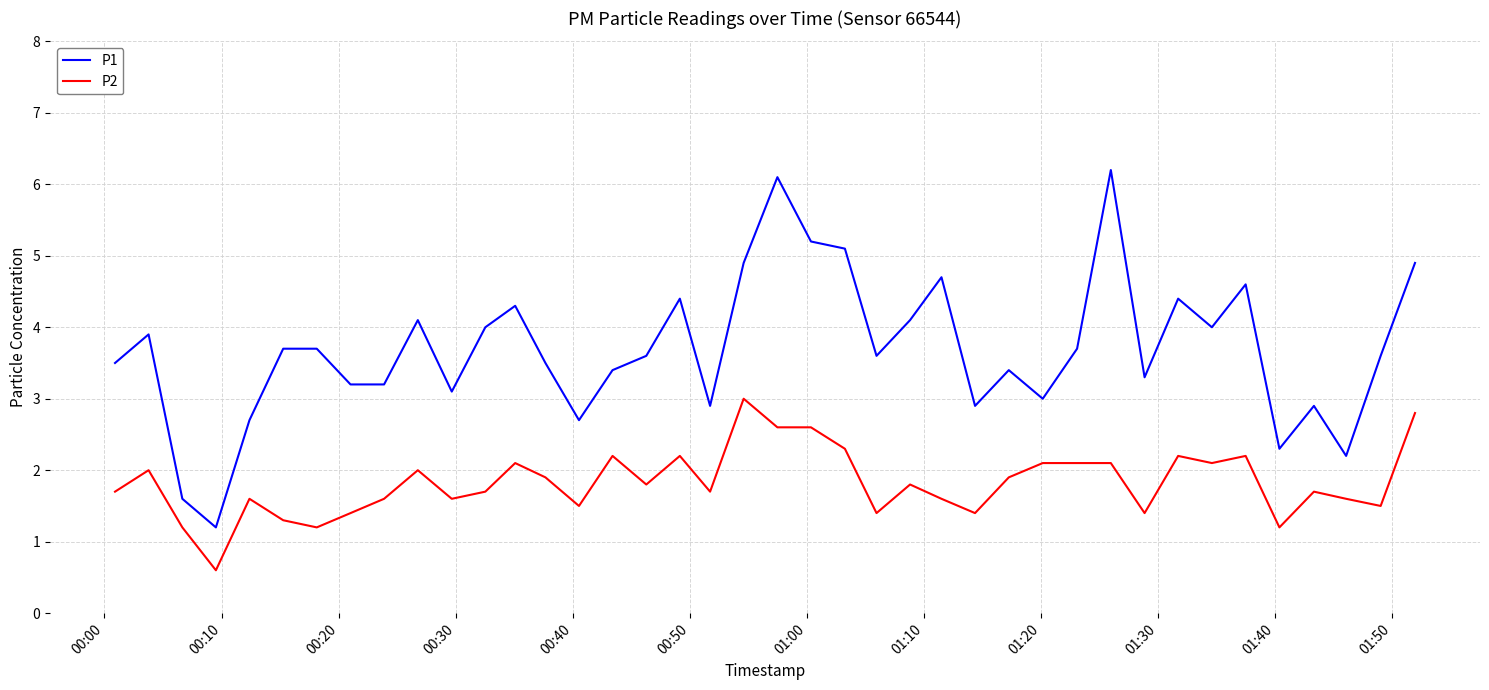

True or false: P1 and P2 cross at least once.

False